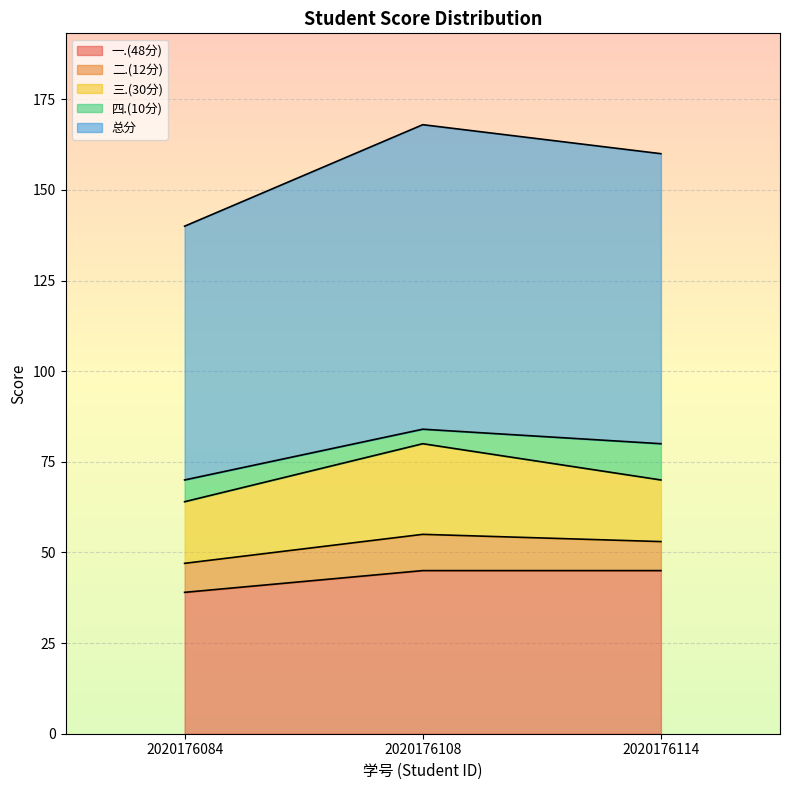

What is the difference between the second highest and minimum values in the 一.(48分) series?

6